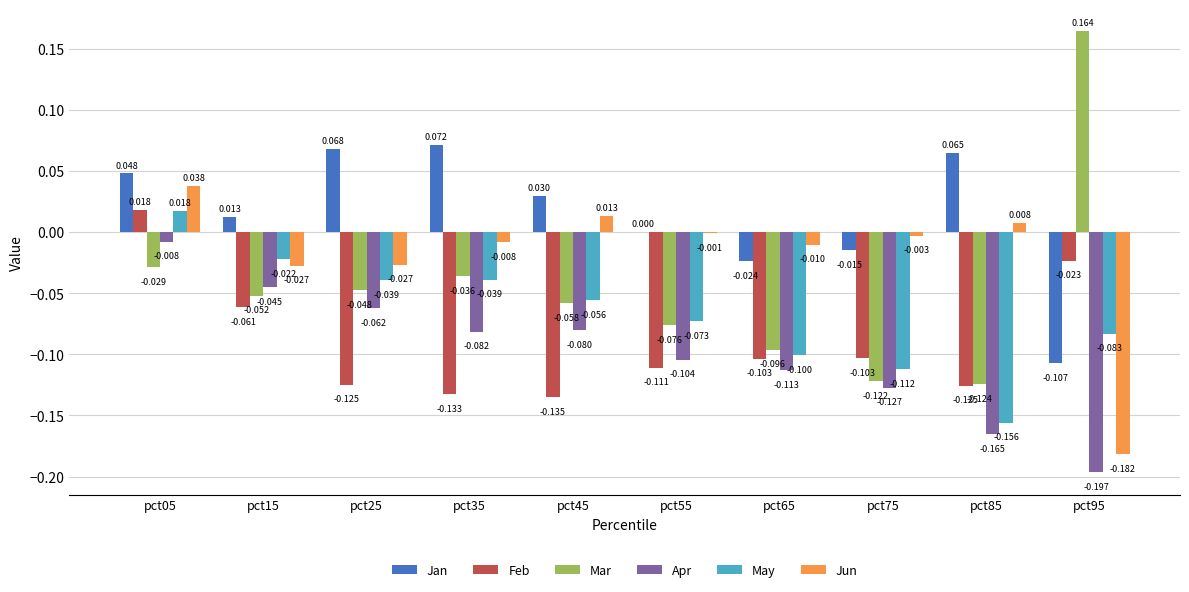

True or false: Mar has a value of -0.1 at pct75.

True